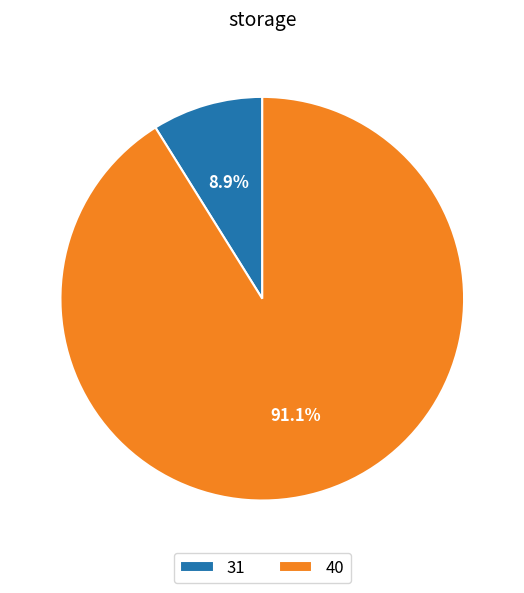

What is the smallest slice in the pie chart?

31